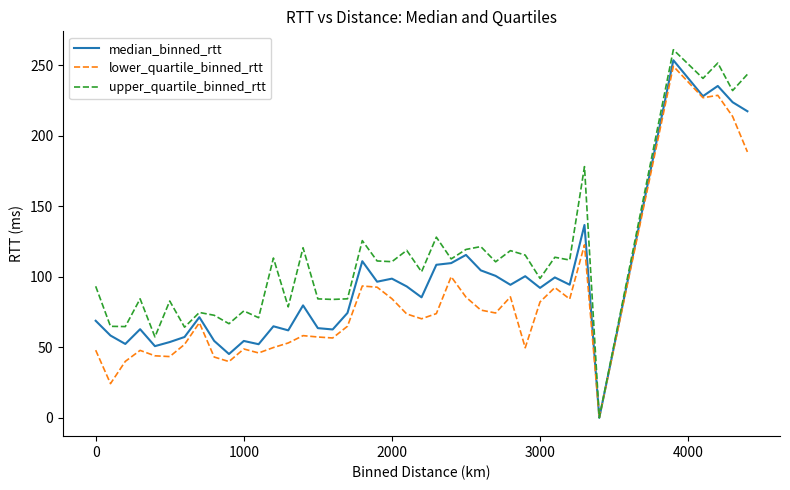

Which series has the largest total across all categories?

upper_quartile_binned_rtt